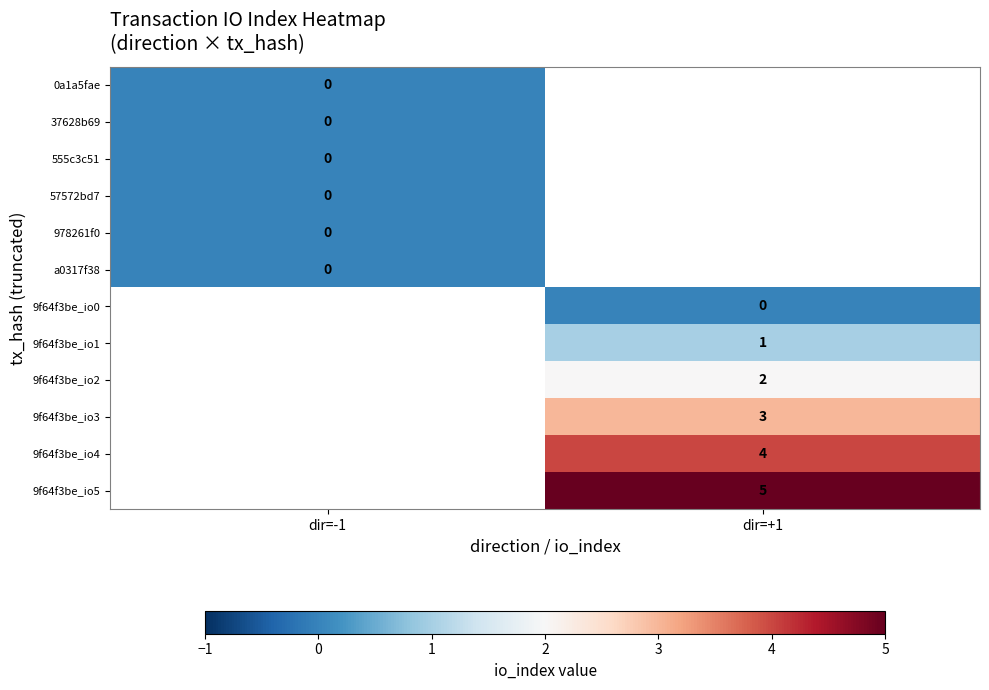

List the labels in order of 0a1a5fae value, largest first.

dir=-1, dir=+1